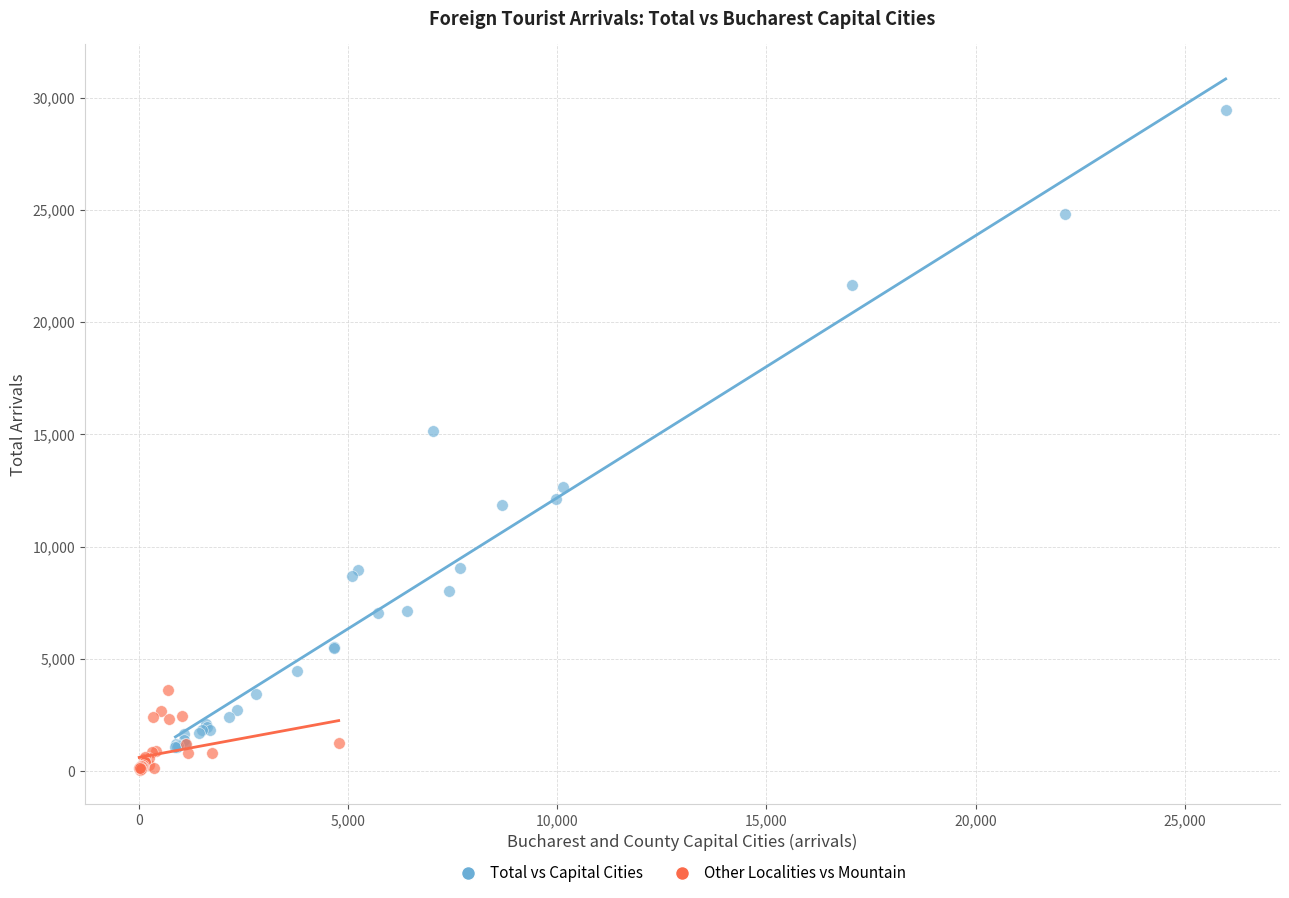

Which series reaches the maximum Y coordinate?

Total vs Capital Cities